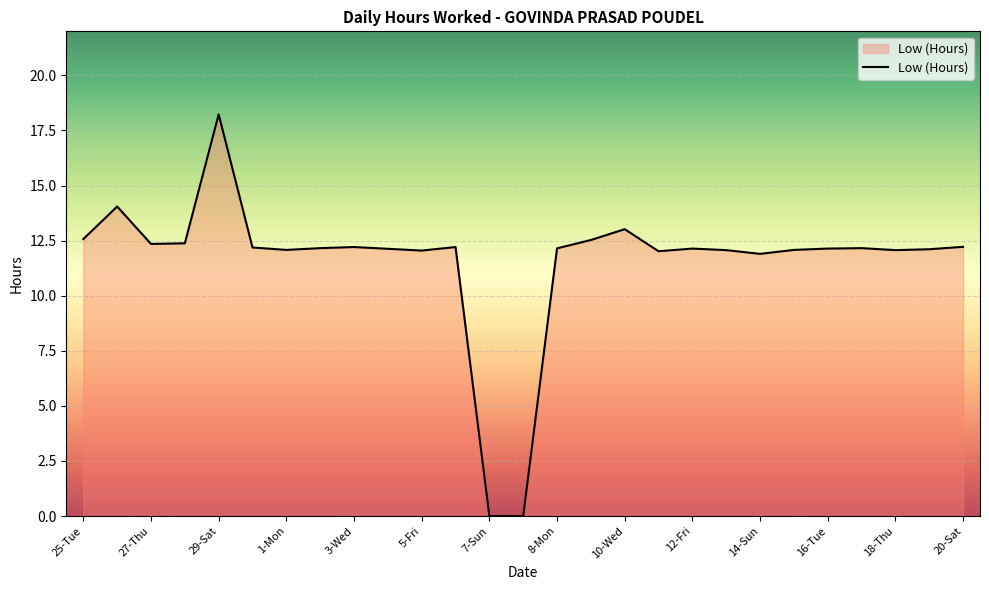

Does the chart display data point markers on the line(s)?

No